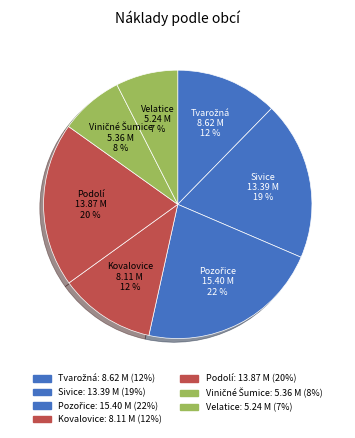

How many slices are in this pie chart?

7